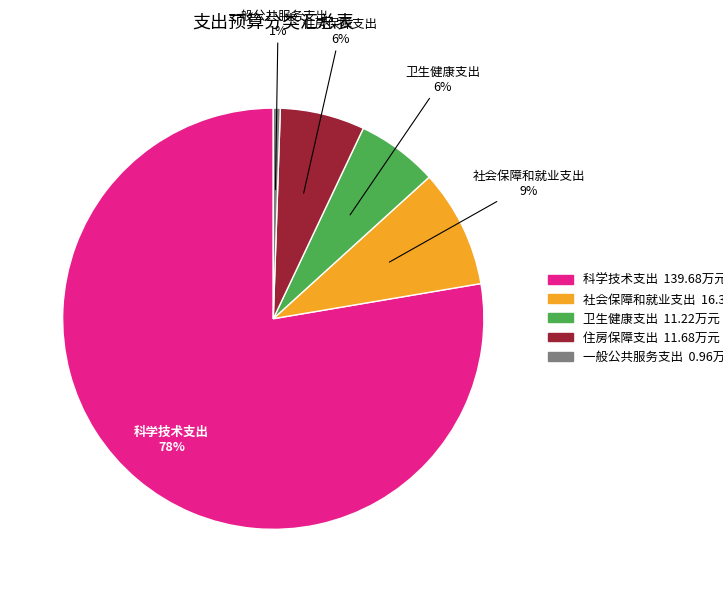

True or false: 一般公共服务支出 accounts for 1% of the total.

True